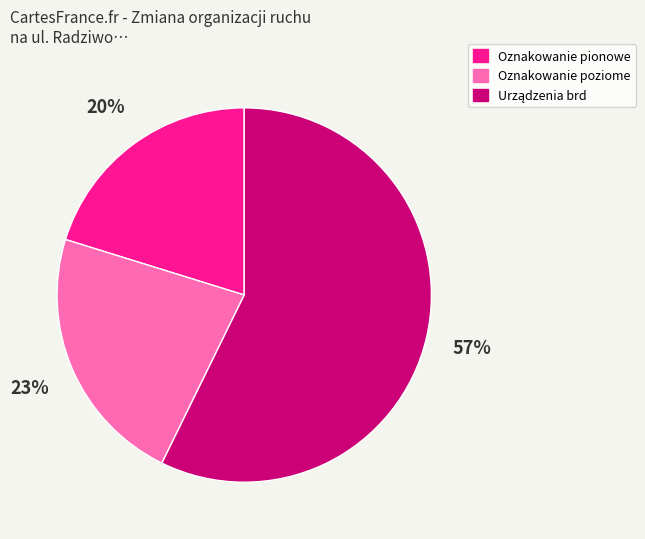

Is there any slice that represents more than half of the pie?

Yes